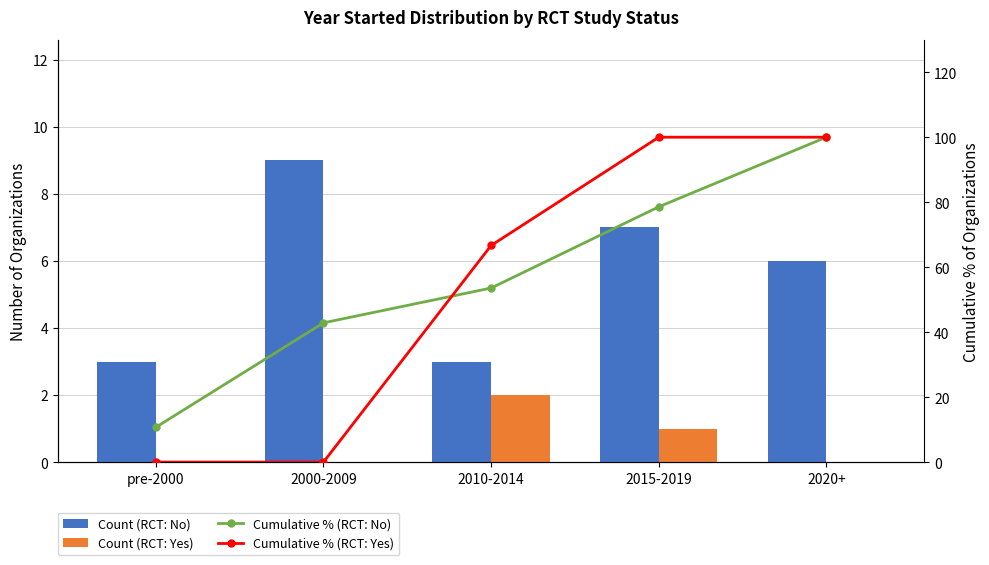

True or false: Cumulative % (RCT: Yes) has a value of 49.0 at 2000-2009.

False